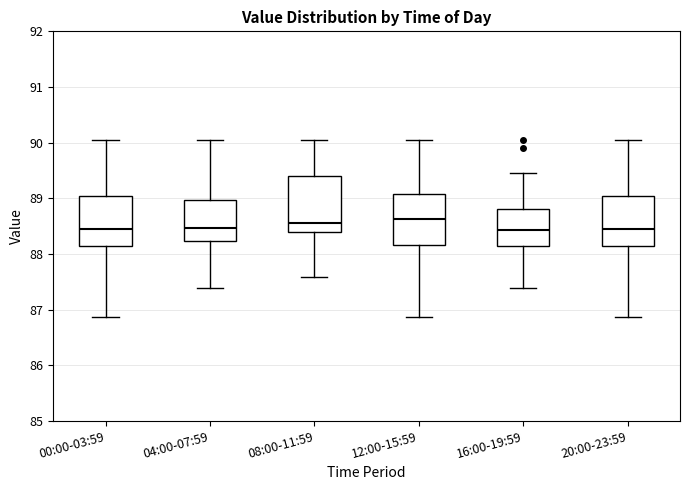

Reading left to right, transcribe this box plot: for each box, give where its median line is, the range the box spans, and where its two whiskers end, as read against the y-axis. The values are not printed on the chart, so give them approximately, as read against the axis.

00:00-03:59: median 88.4, box 88.1 to 89.0, whiskers 86.9 to 90.1
04:00-07:59: median 88.5, box 88.2 to 89.0, whiskers 87.4 to 90.1
08:00-11:59: median 88.6, box 88.4 to 89.4, whiskers 87.6 to 90.1
12:00-15:59: median 88.6, box 88.2 to 89.1, whiskers 86.9 to 90.1
16:00-19:59: median 88.4, box 88.1 to 88.8, whiskers 87.4 to 89.5
20:00-23:59: median 88.4, box 88.1 to 89.0, whiskers 86.9 to 90.1